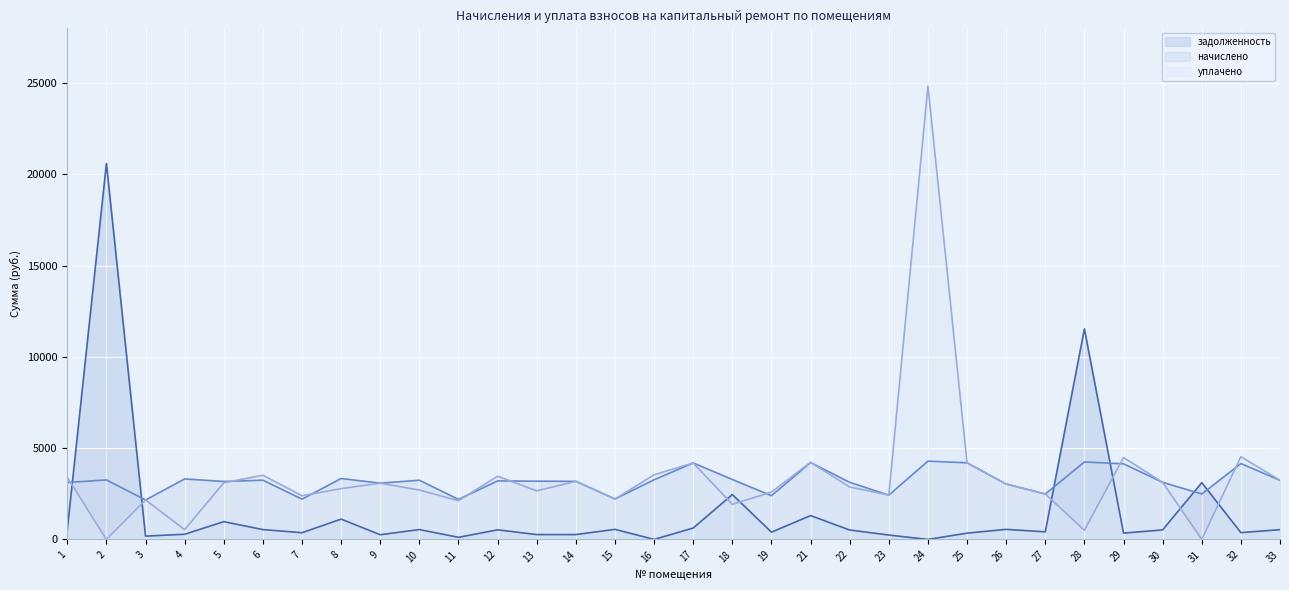

Reading left to right, extract all data points from this chart.

задолженность: 520.0	20596.2	179.9	282.7	973.8	539.6	367.9	1112.1	256.6	541.1	113.8	526.2	266.3	264.9	551.2	0.0	625.5	2457.0	398.0	1305.0	516.4	239.9	0.0	344.2	551.5	413.9	11532.5	345.4	522.1	3110.2	372.7	535.1
начислено: 3120.0	3260.4	2160.6	3315.0	3174.6	3244.8	2207.4	3338.4	3081.0	3244.8	2191.8	3205.8	3190.2	3182.4	2215.2	3268.2	4188.6	3283.8	2394.6	4212.0	3127.8	2425.8	4290.0	4196.4	3034.2	2488.2	4243.2	4141.8	3127.8	2488.2	4157.4	3237.0
уплачено: 3400.1	0.0	2162.0	535.0	3102.6	3517.0	2391.3	2782.3	3079.4	2705.0	2120.1	3463.0	2659.4	3183.5	2217.0	3542.5	4189.0	1920.2	2594.3	4226.0	2871.0	2427.0	24830.9	4195.7	3034.3	2488.0	500.0	4486.9	3127.7	0.1	4533.3	3241.0